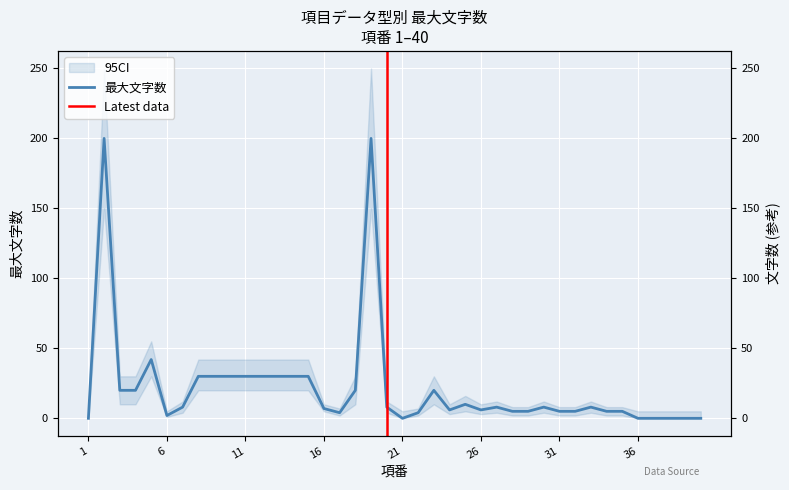

The chart shows a value of 0 at 37. True or false?

True